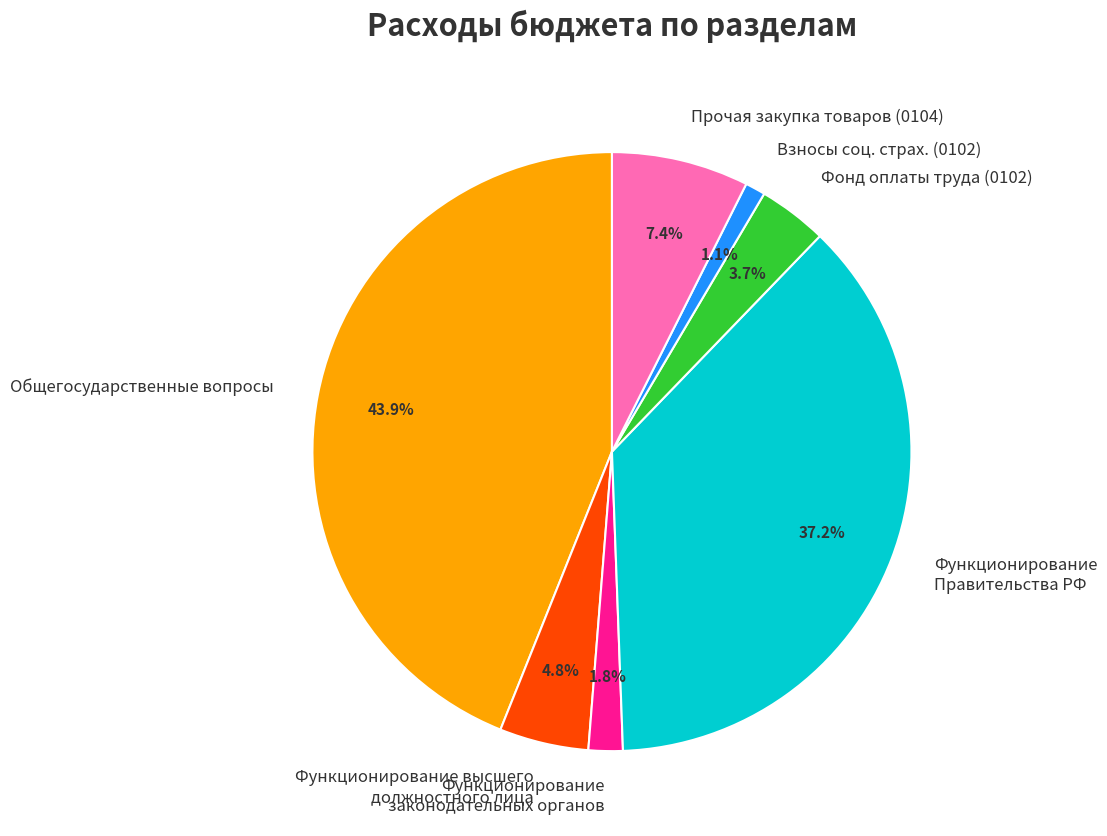

Which has a higher value, Фонд оплаты труда (0102) or Функционирование высшего должностного лица?

Функционирование высшего должностного лица